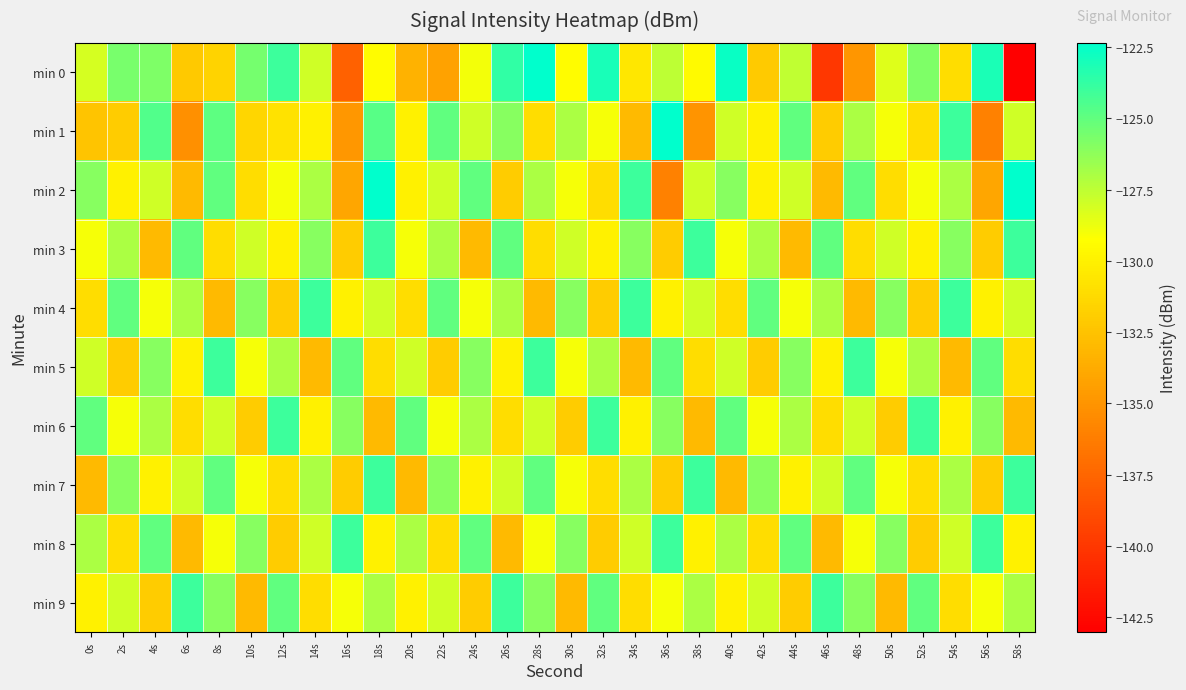

What is the total value across all series at 58s?

-1290.0